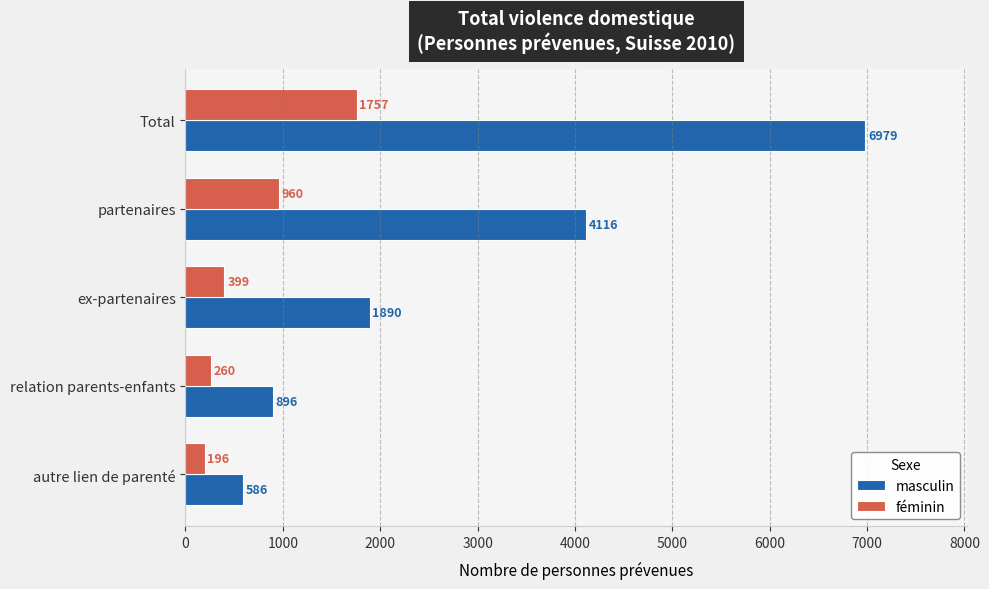

At how many categories does at least one series exceed 5756?

1